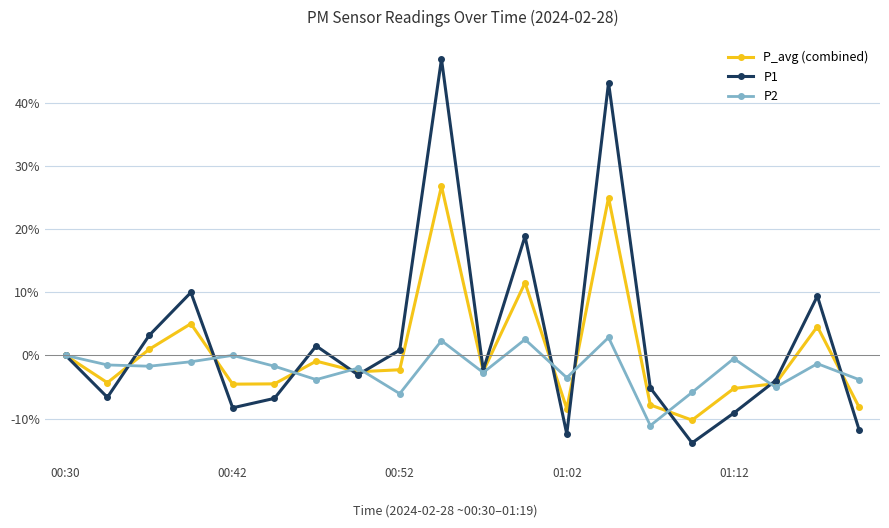

Which series has the largest range (max minus min)?

P1